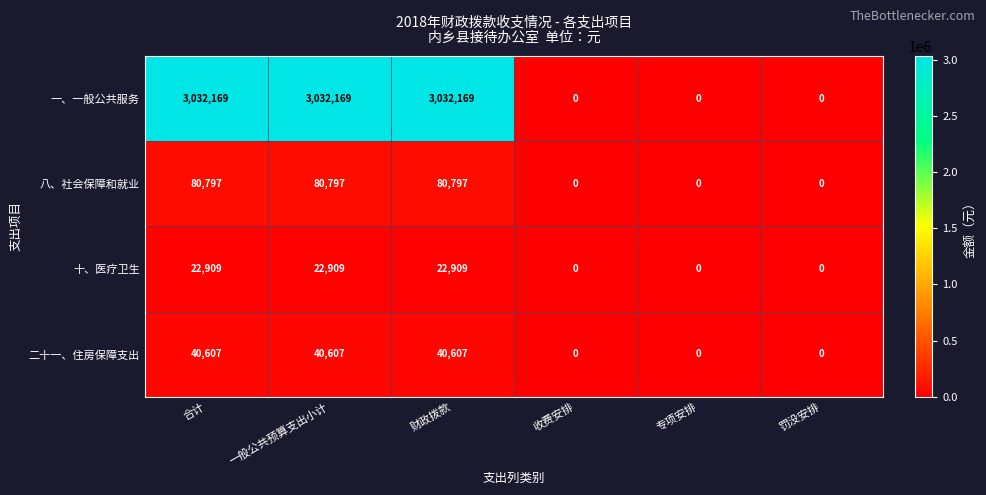

Read the 十、医疗卫生 value at 财政拨款, to the nearest 10.

22910